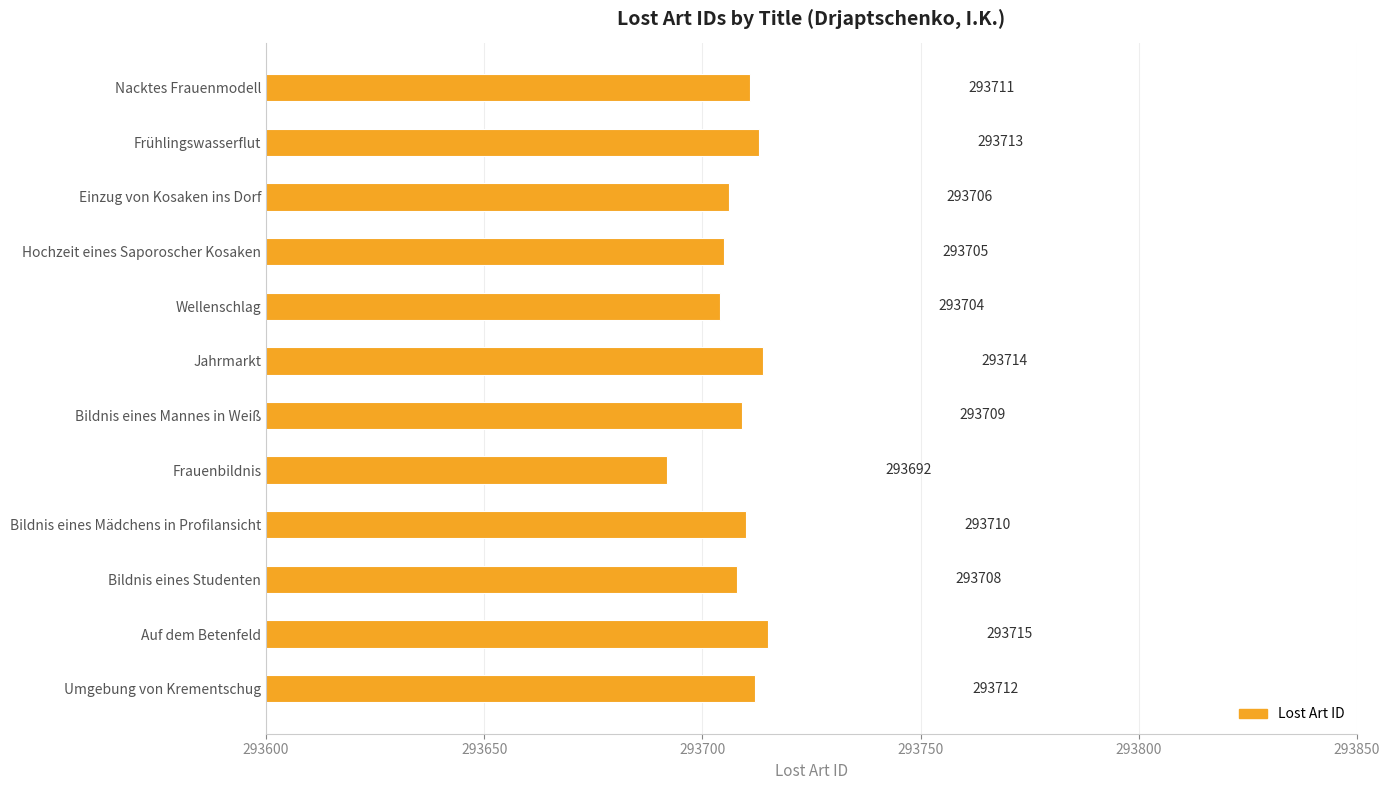

What is the difference between the maximum and minimum values?

23